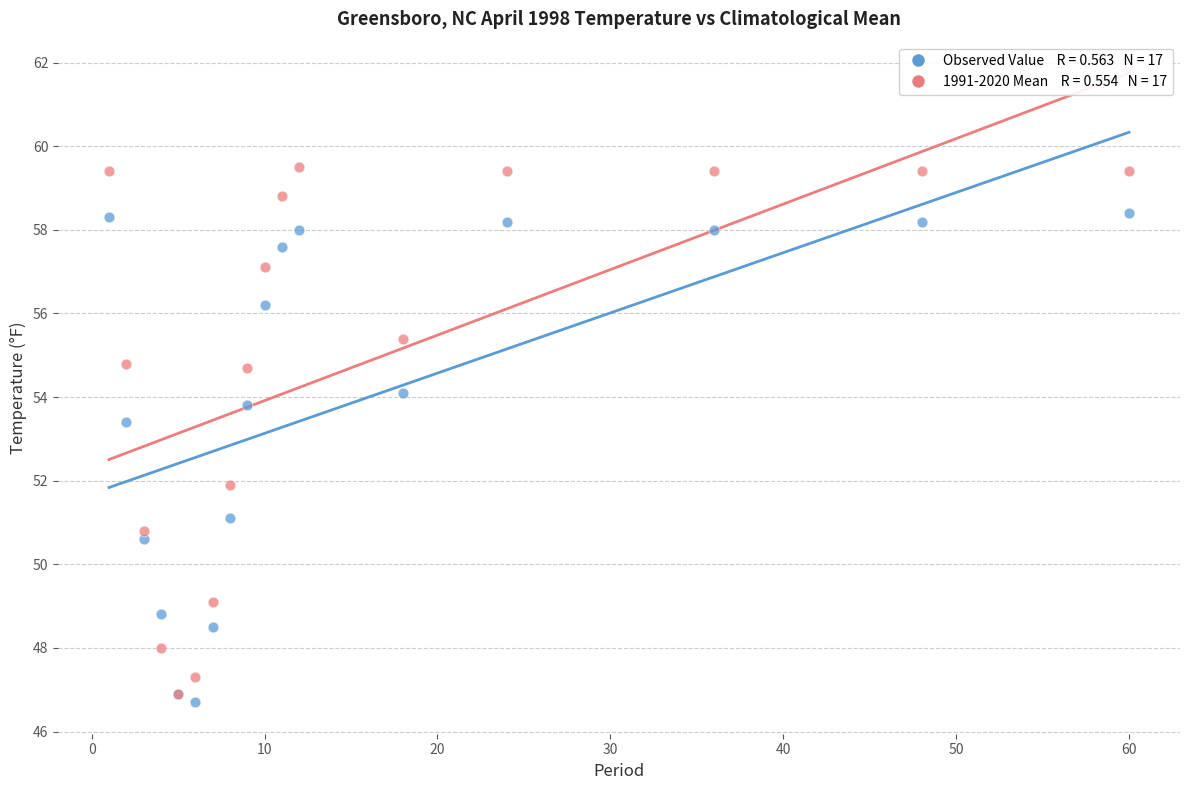

Across all series, what Y value is closest to 53?

53.4